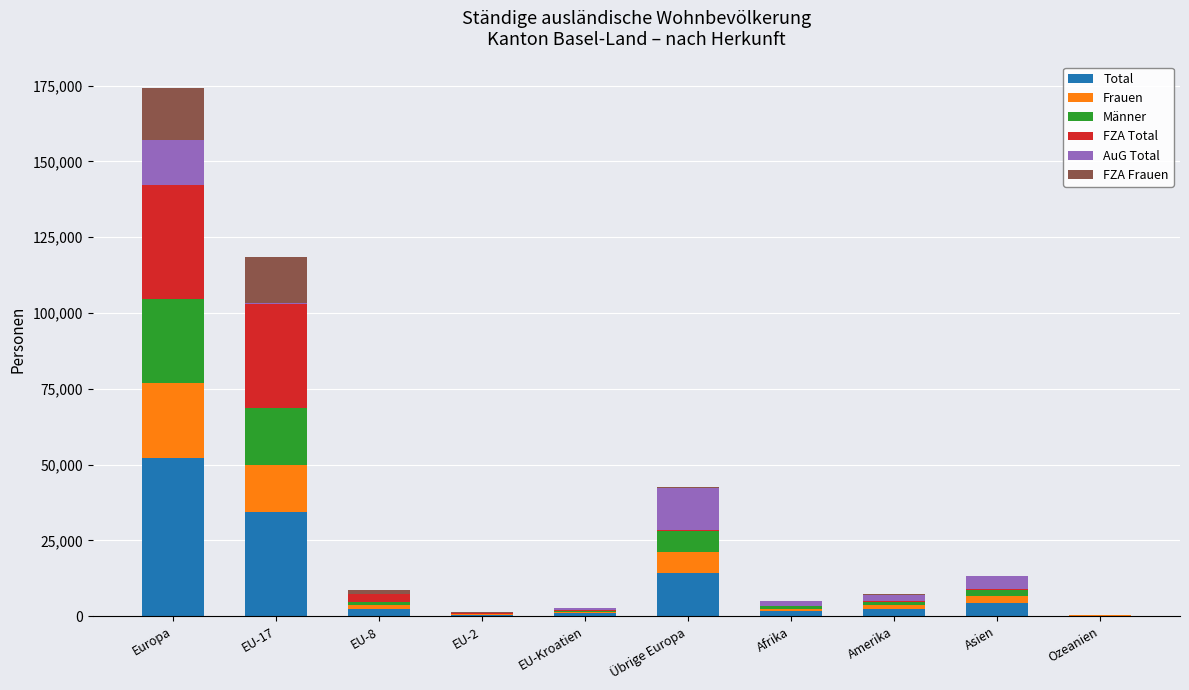

At which category is the sum across all series the highest?

Europa